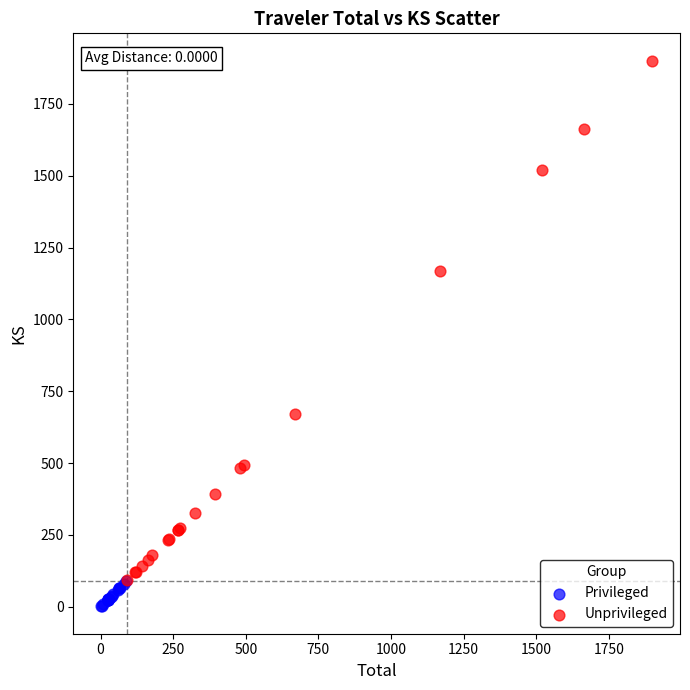

Which series reaches the maximum Y coordinate?

Unprivileged